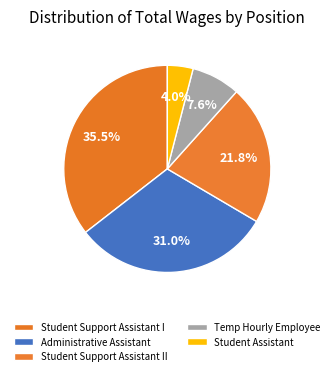

Rank the categories by value from lowest to highest.

Student Assistant, Temp Hourly Employee, Student Support Assistant II, Administrative Assistant, Student Support Assistant I